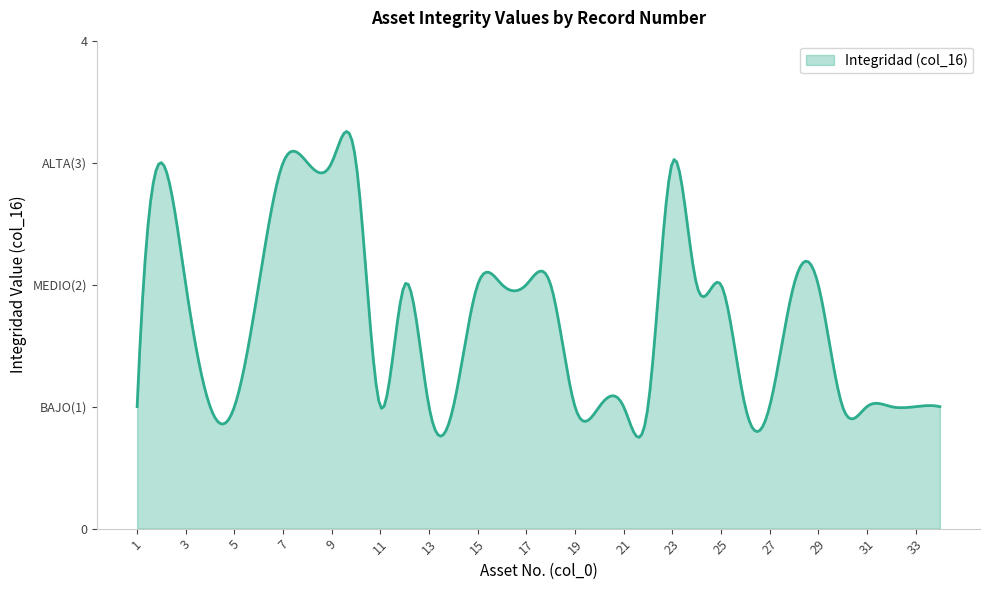

Does the chart display data point markers on the line(s)?

No